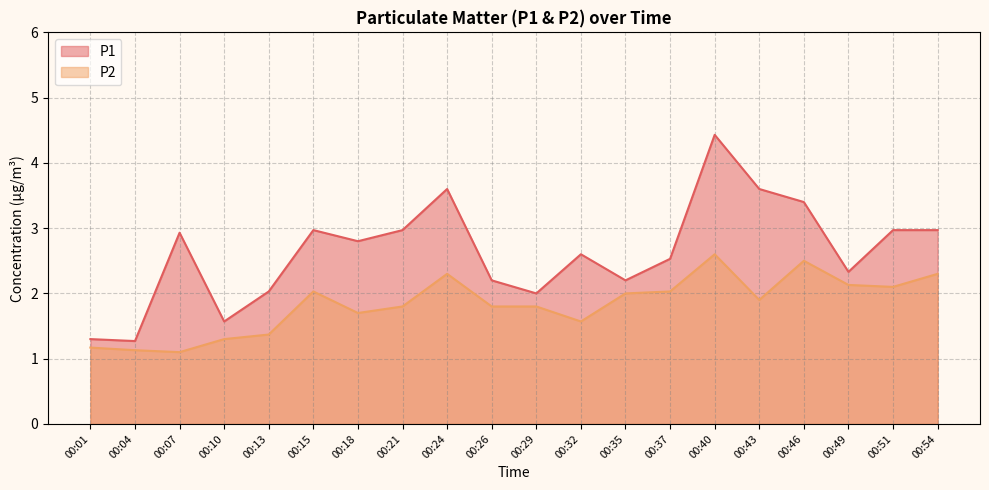

List the series in order of their peak value, highest first.

P1, P2